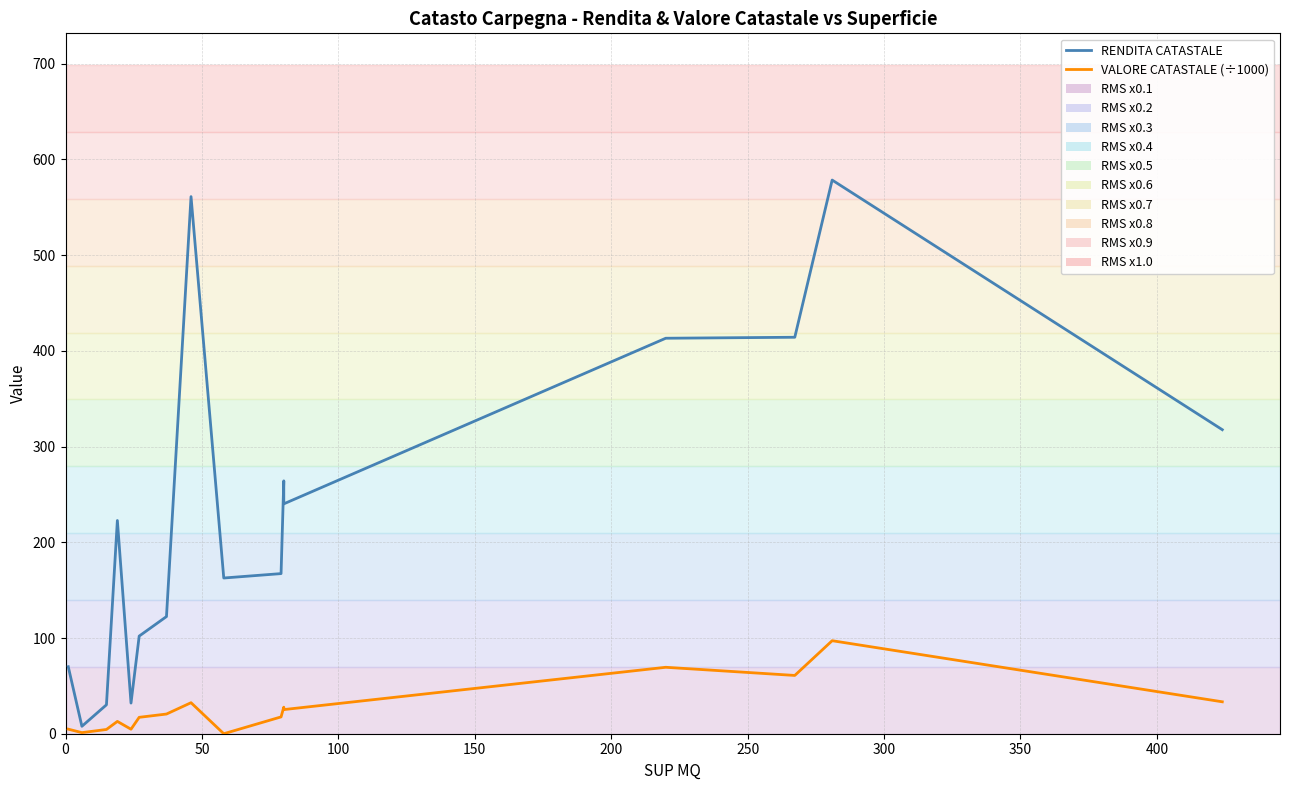

List the series in order of their overall mean, lowest first.

VALORE CATASTALE (÷1000), RENDITA CATASTALE